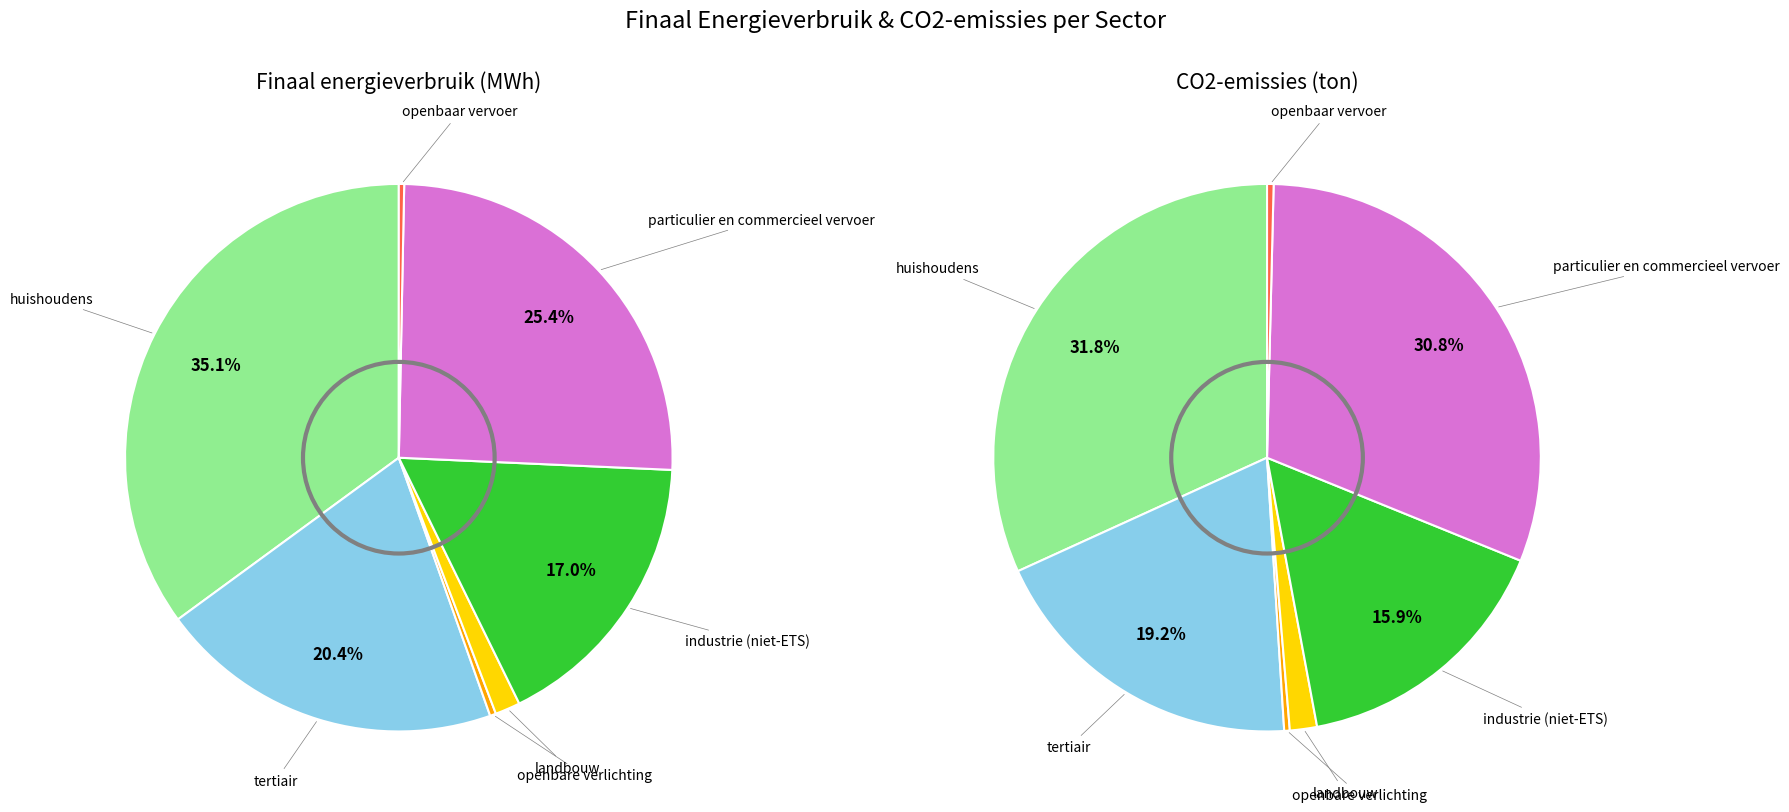

To the nearest percent, what percentage of the pie is particulier en commercieel vervoer?

25%